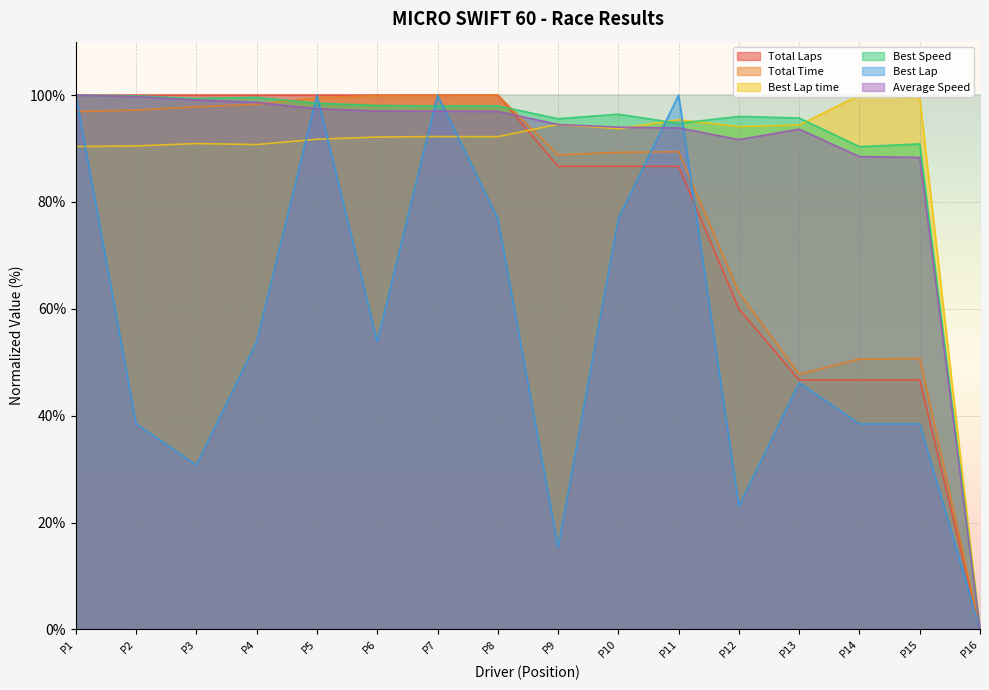

Is the value of Best Lap at P15 greater than the value of Best Lap time at P10?

No